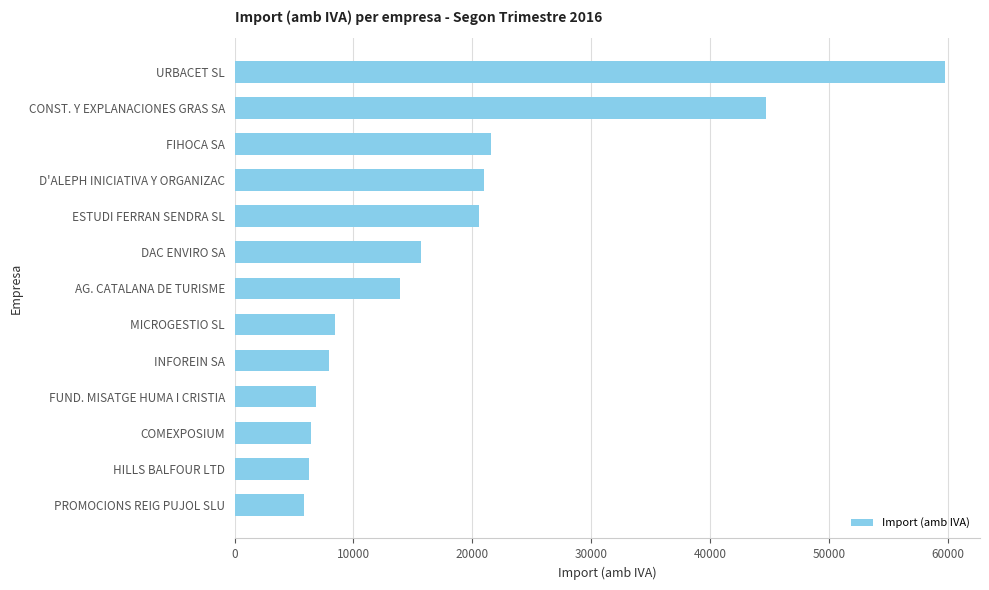

What is the sum of all values?

238966.7